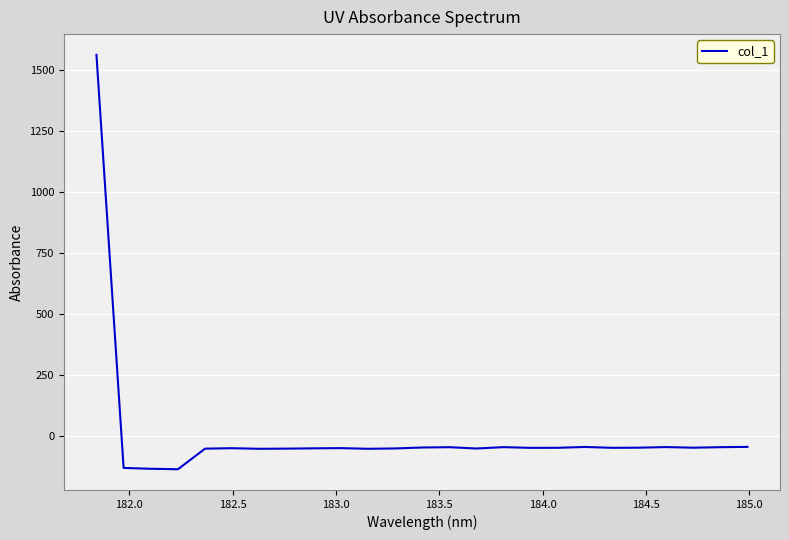

How many values are below zero?

24